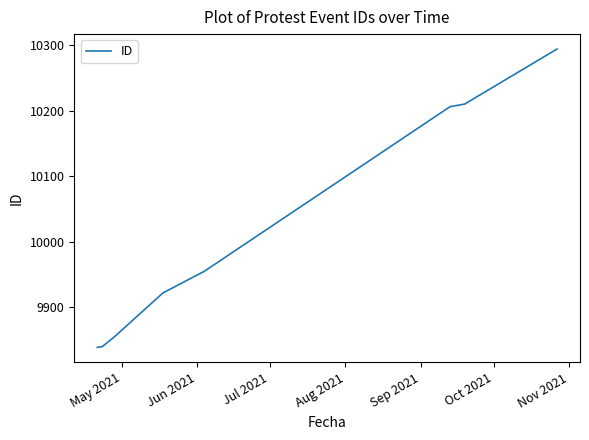

What is the greatest value displayed?

10294